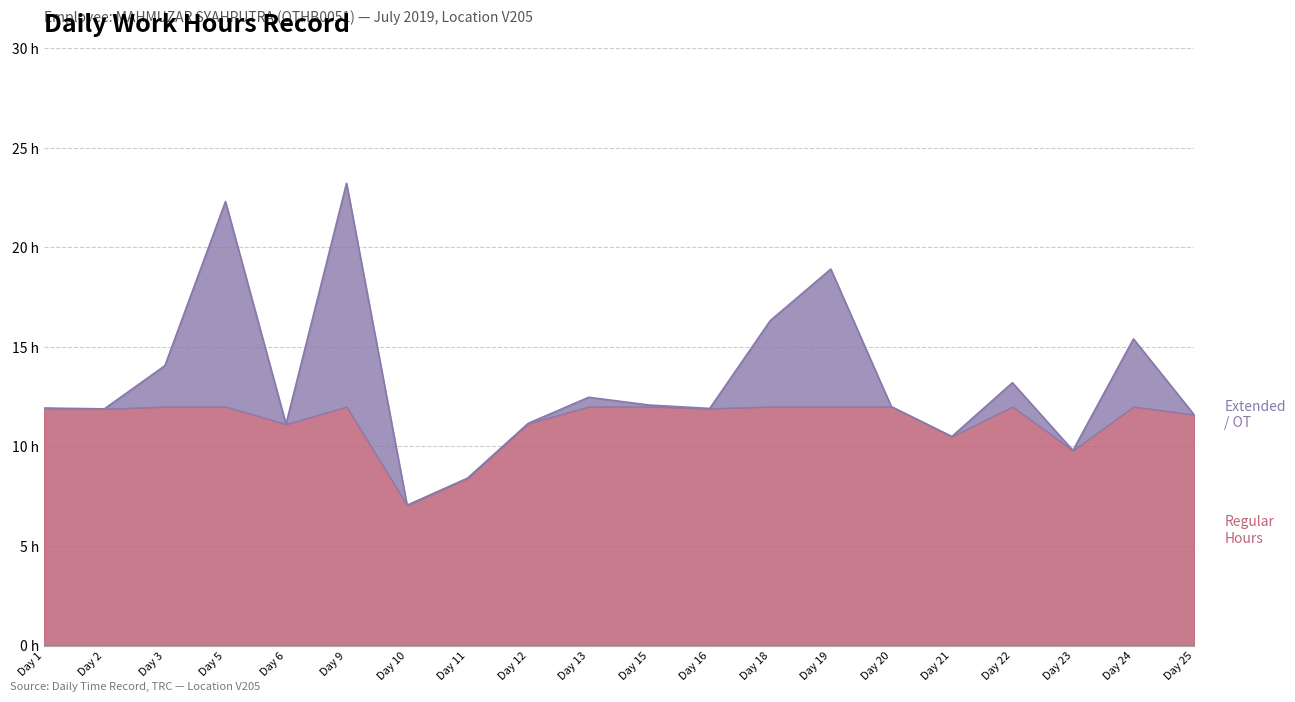

Read the value at Day 18.

16.3